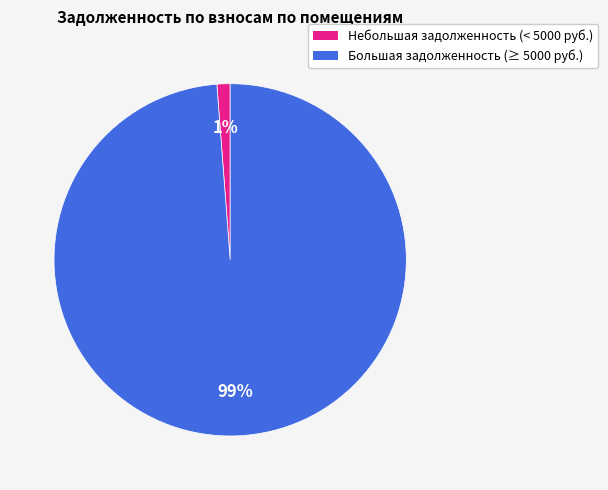

To the nearest percent, what is the difference between the largest and smallest slice percentages?

98%